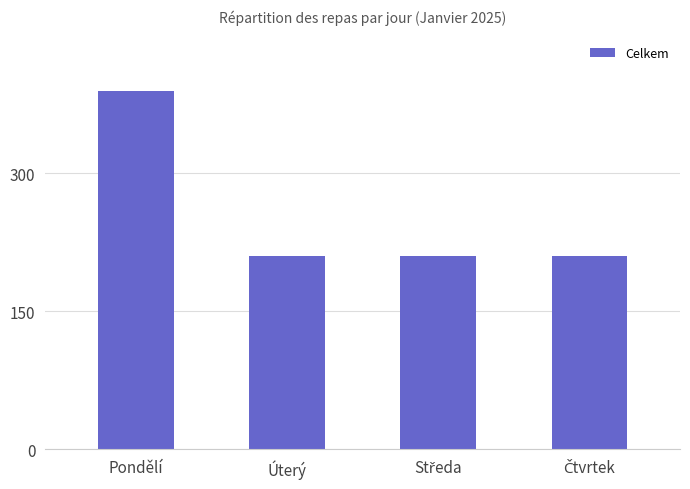

What is the average value?

255